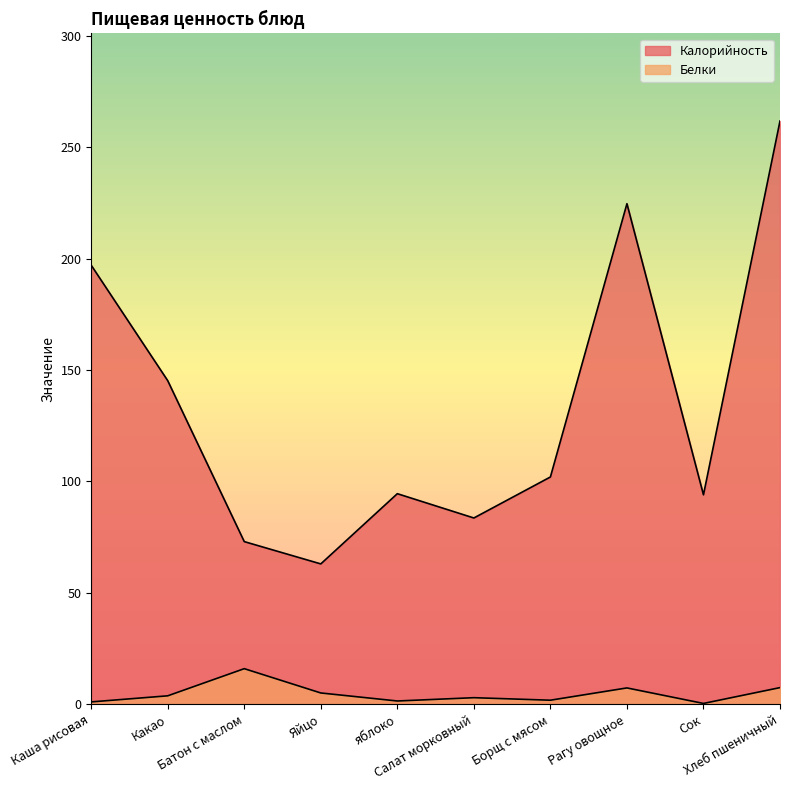

True or false: Белки and Калорийность cross at least once.

False